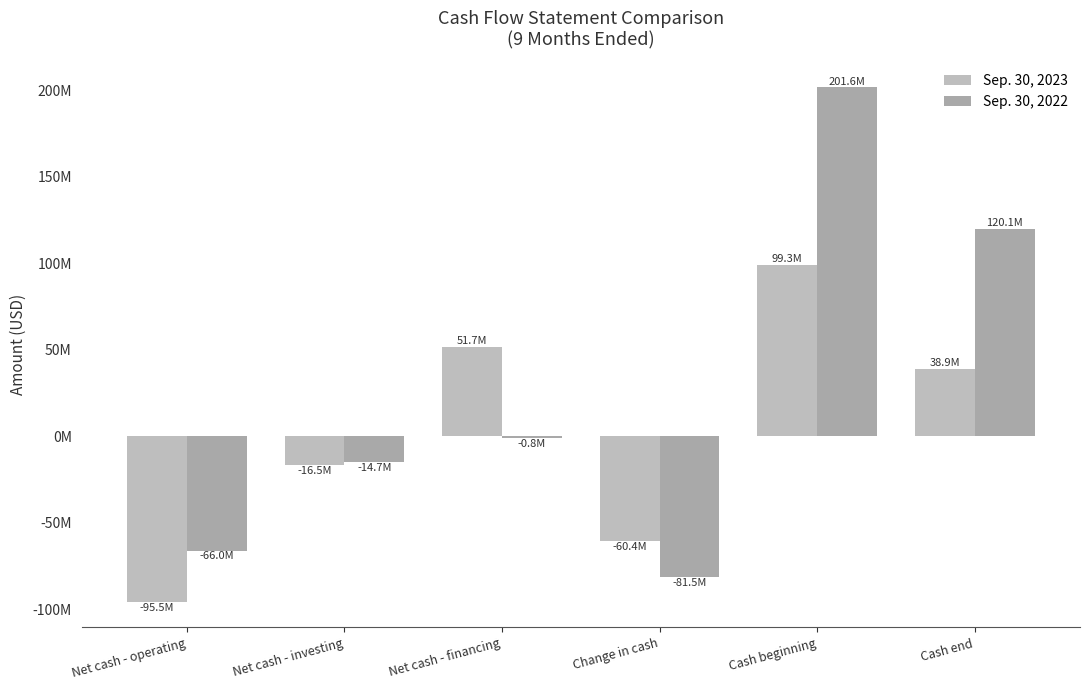

Which label corresponds to the largest value in the chart?

Cash beginning